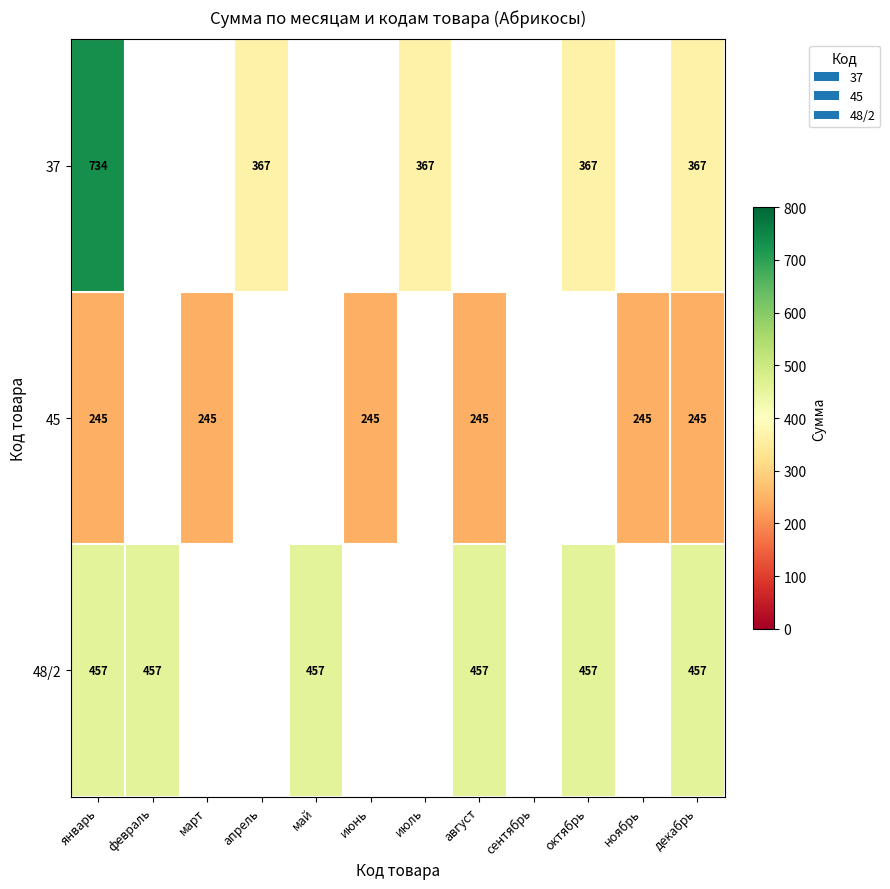

True or false: 45 has a value of 51 at июнь.

False